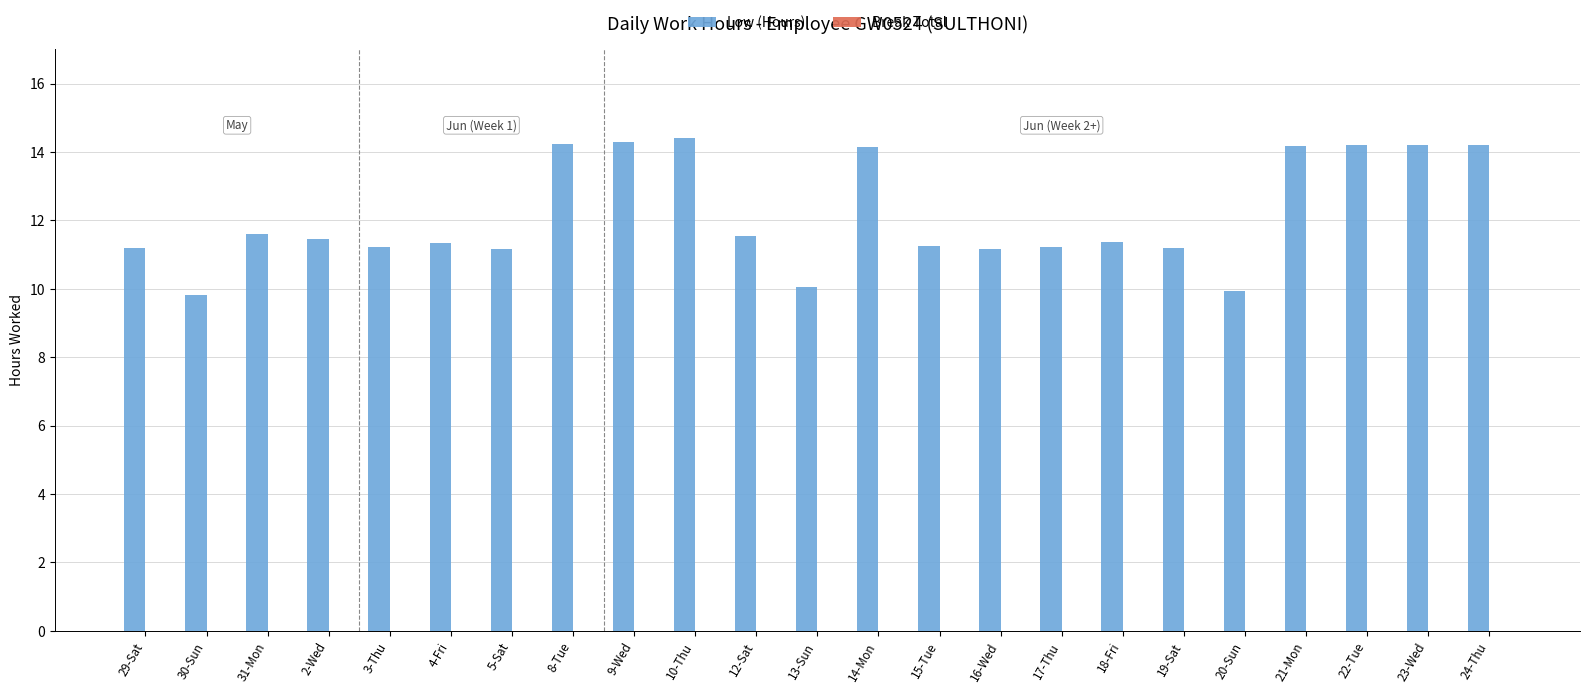

What is the maximum value shown in the chart?

14.4